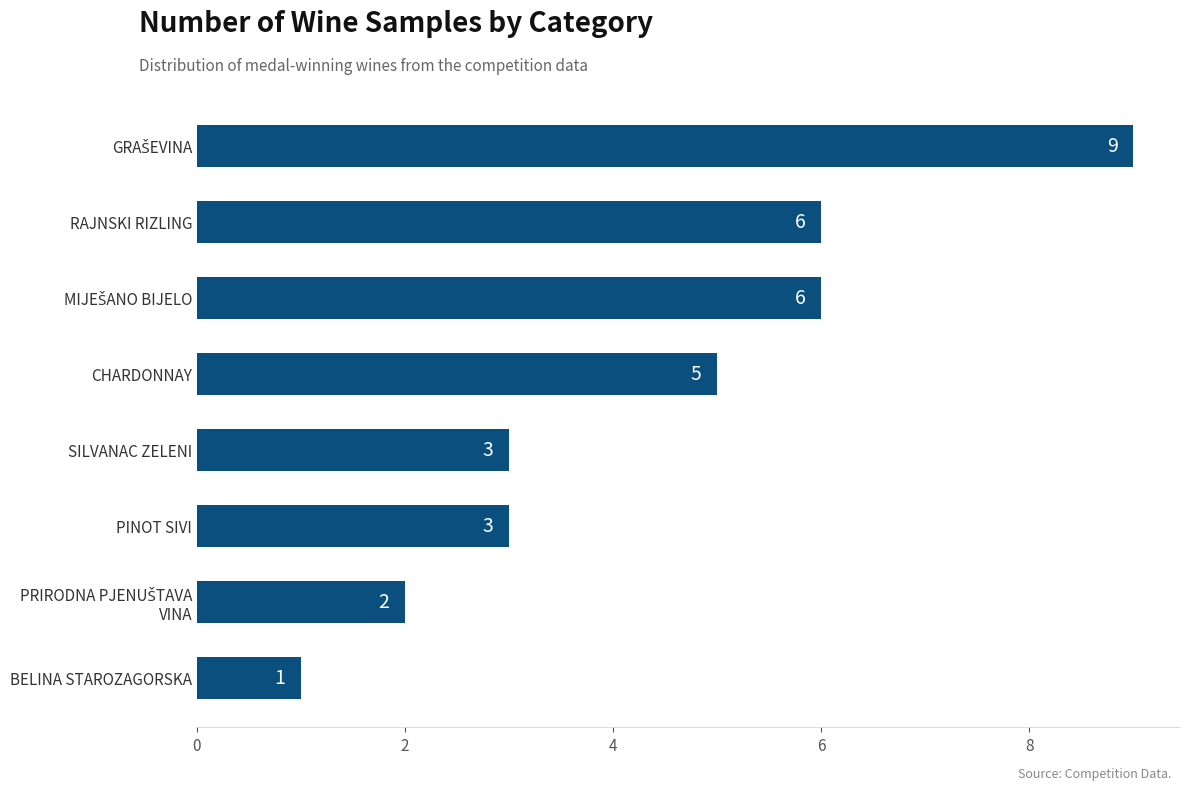

Does the chart contain stacked bars?

No